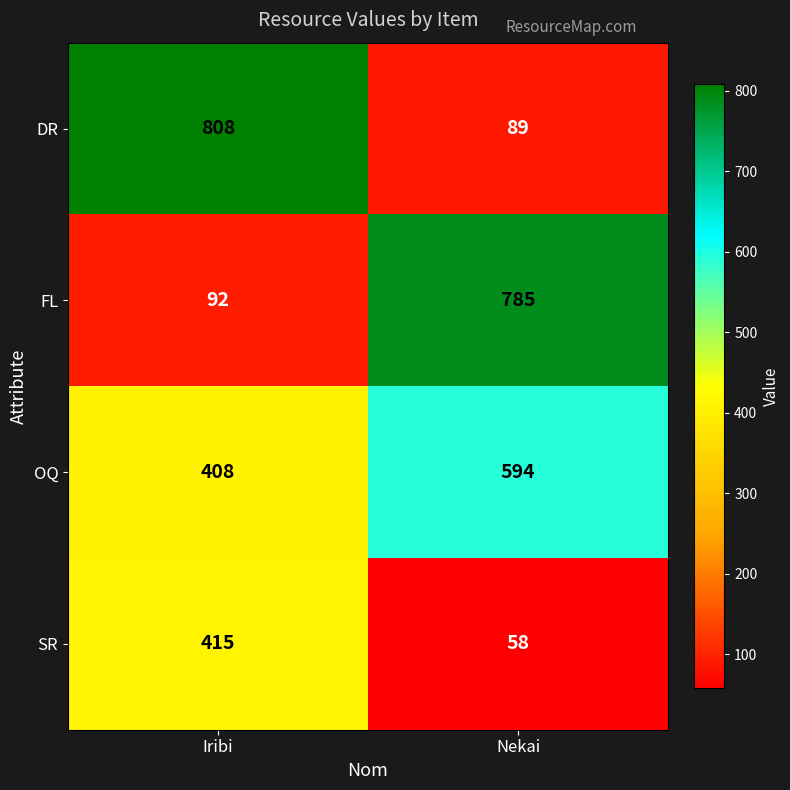

At which label is SR closest to 236?

Nekai